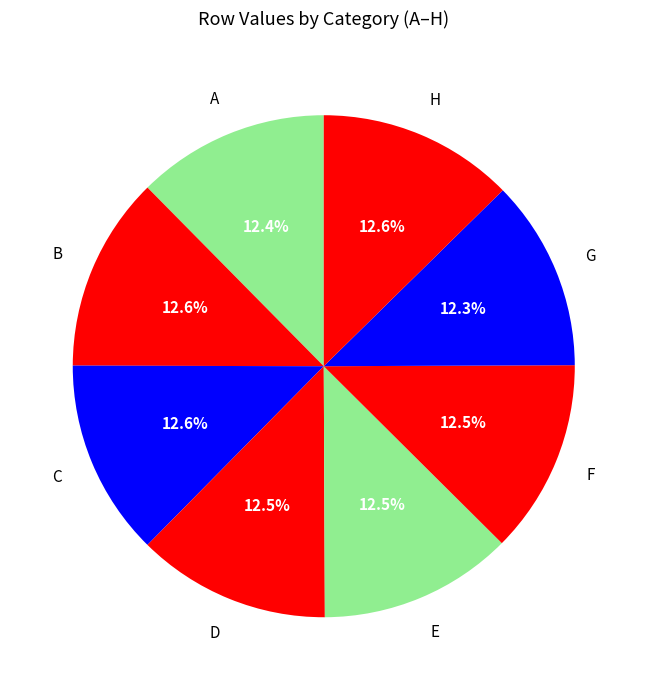

Count the number of slices in the pie.

8